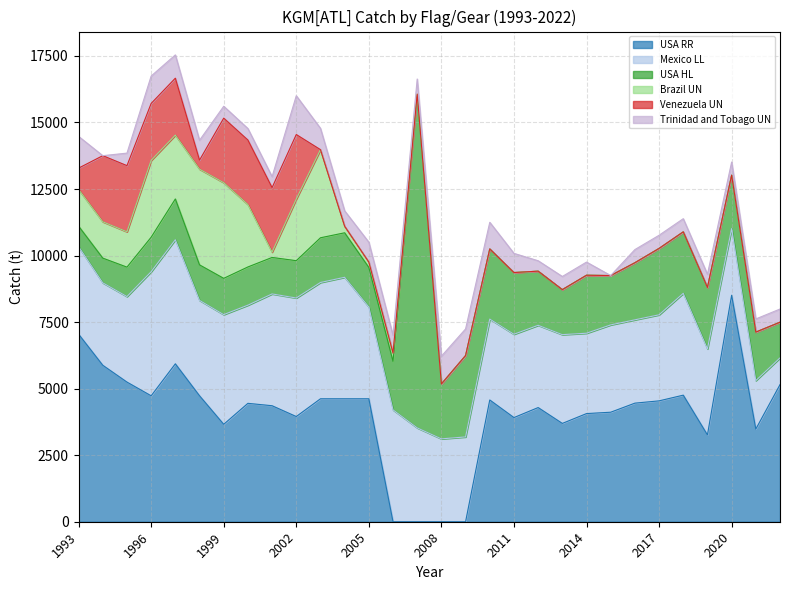

In Trinidad and Tobago UN, how many points are higher than both neighbors (excluding endpoints)?

4